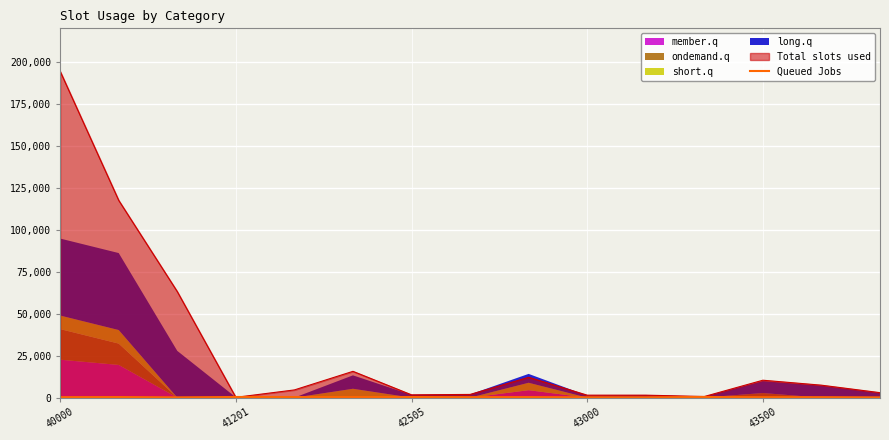

What position from the left is 40000?

1